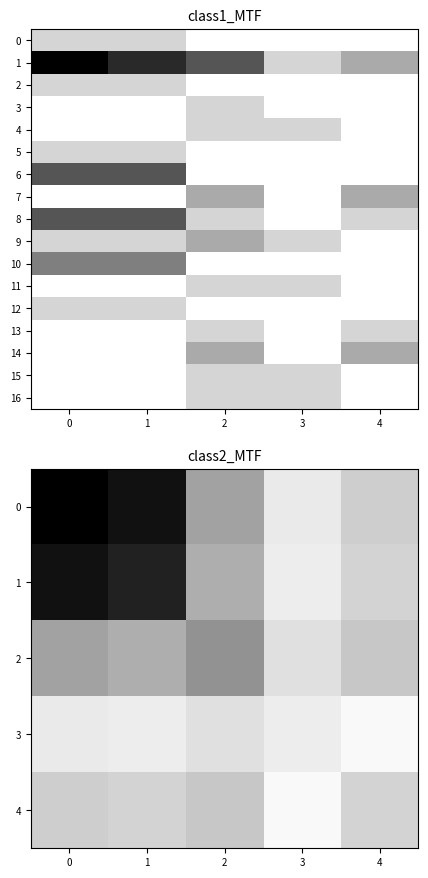

What is the difference between the 9 values at 0 and 2?

0.2